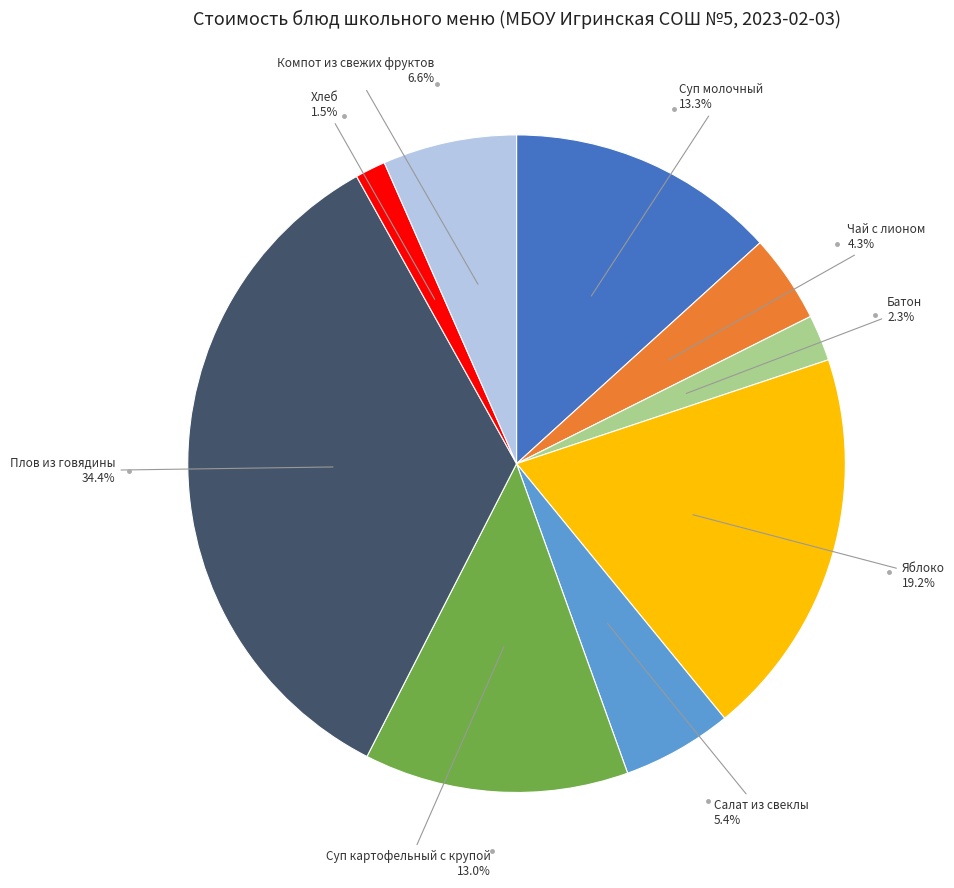

To the nearest percent, what is the difference between the largest and smallest slice percentages?

33%